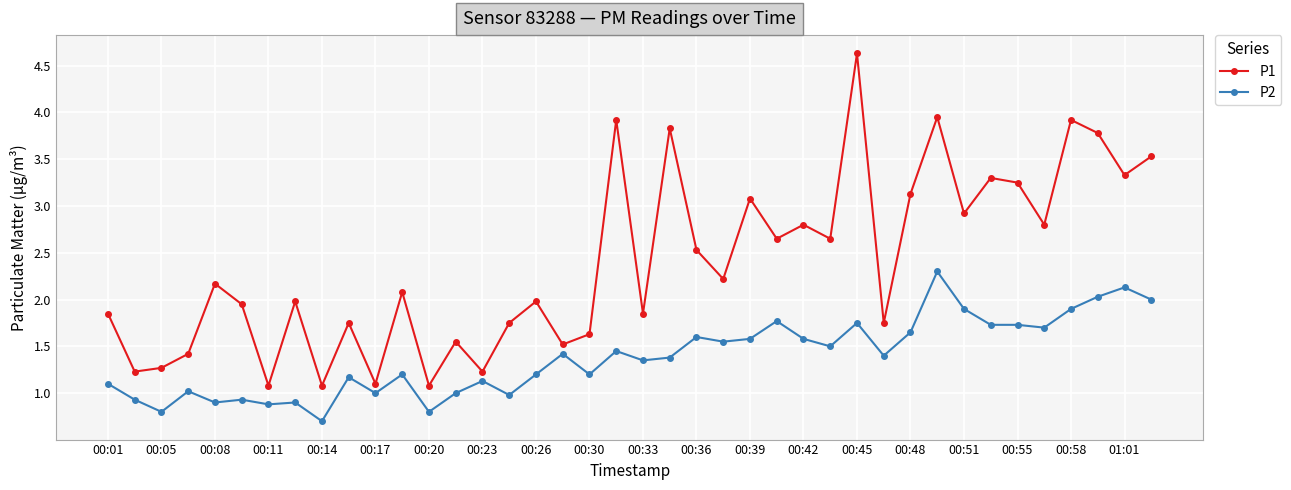

True or false: P1 and P2 cross at least once.

False